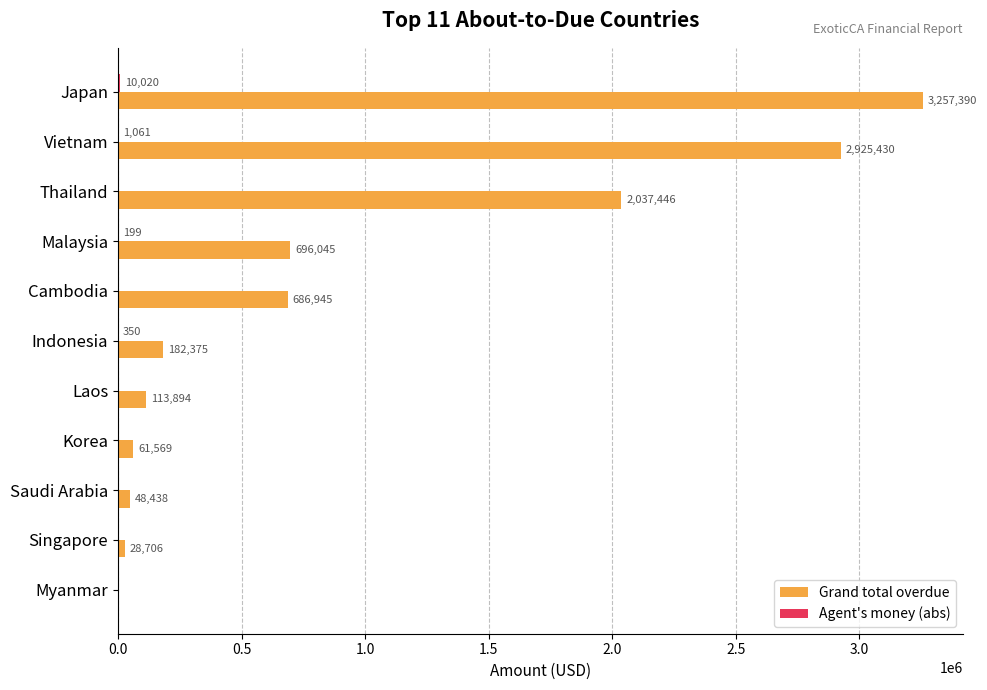

At which category does the chart reach its peak across all series?

Japan